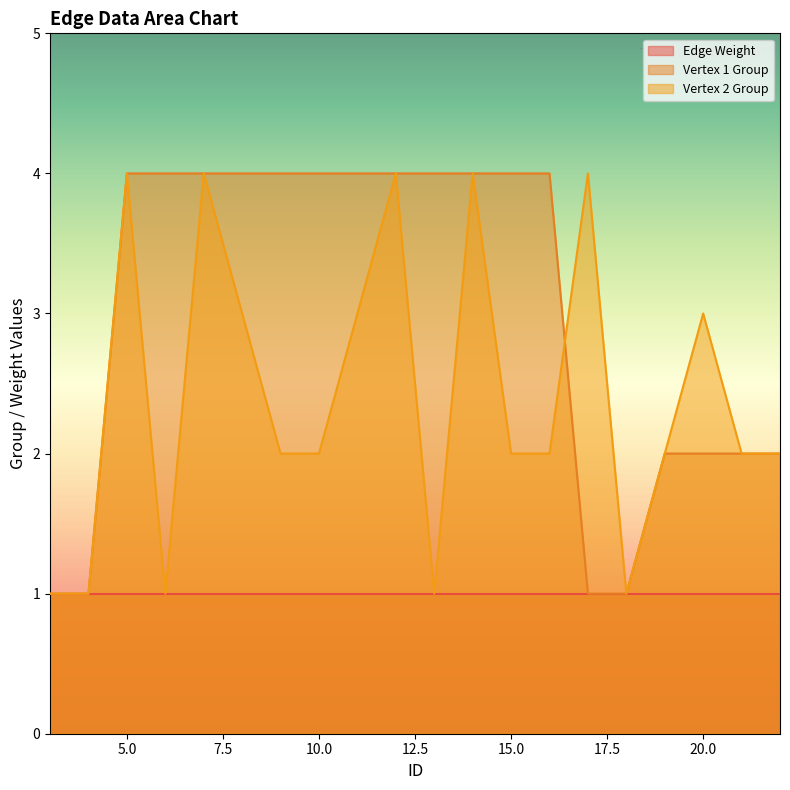

Rank the series by their average value, from highest to lowest.

Vertex 1 Group, Vertex 2 Group, Edge Weight